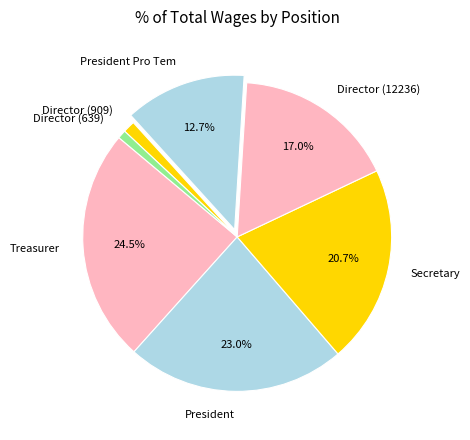

Count the number of slices in the pie.

7